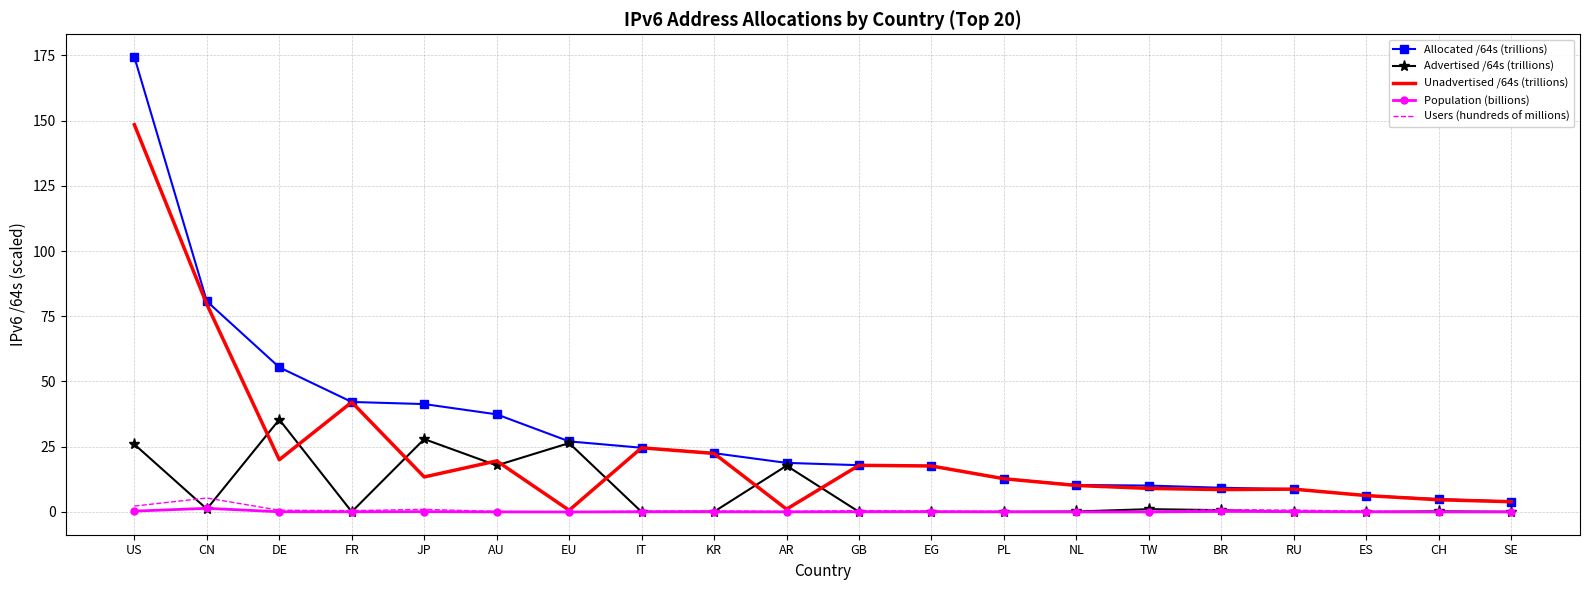

True or false: Unadvertised /64s (trillions) has a value of 102.9 at US.

False